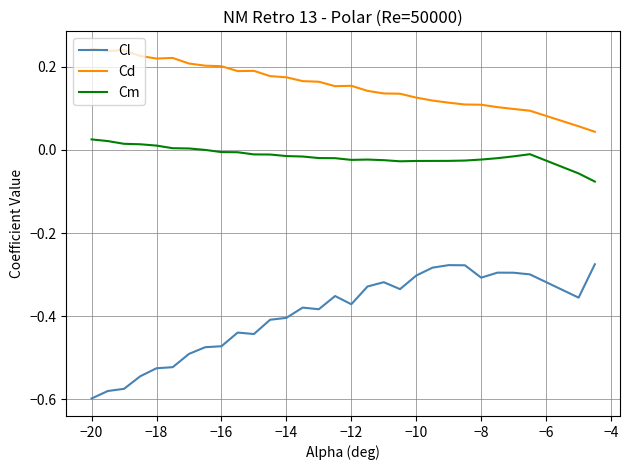

Which series has the largest total across all categories?

Cd